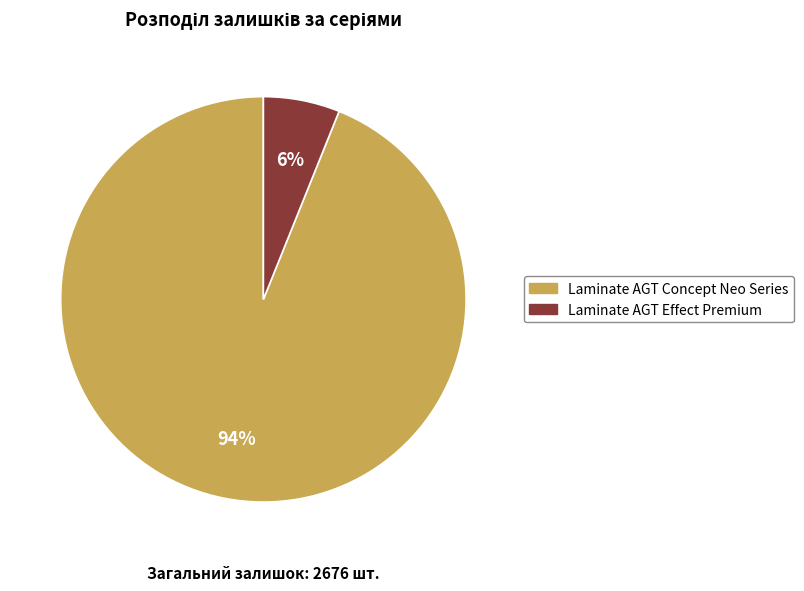

To the nearest percent, what is the average slice percentage?

50%